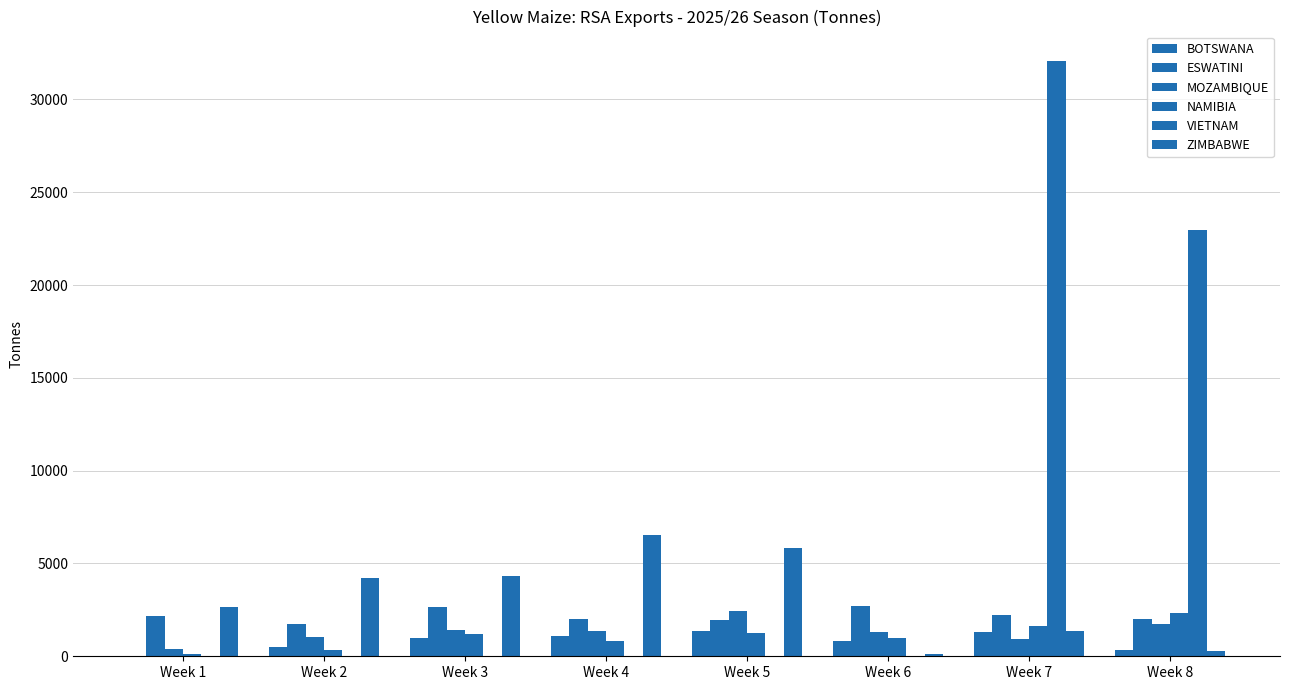

How many data points does each series have?

8